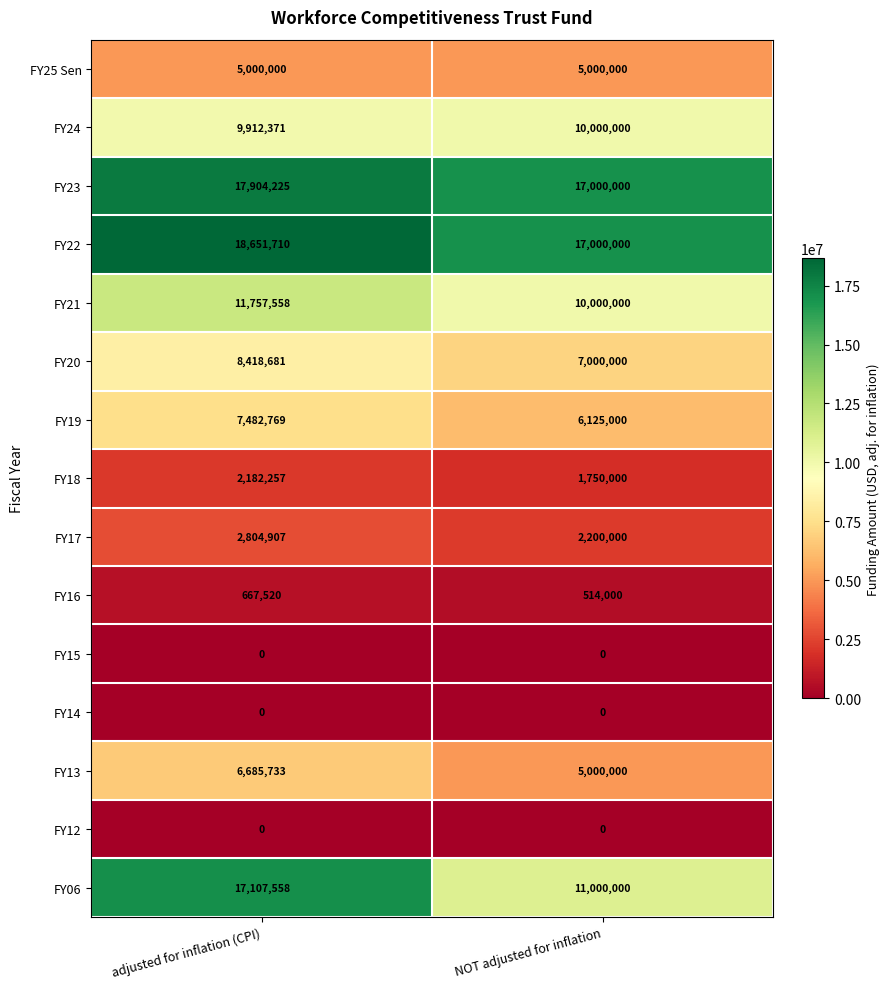

Which series has the largest range (max minus min)?

FY06